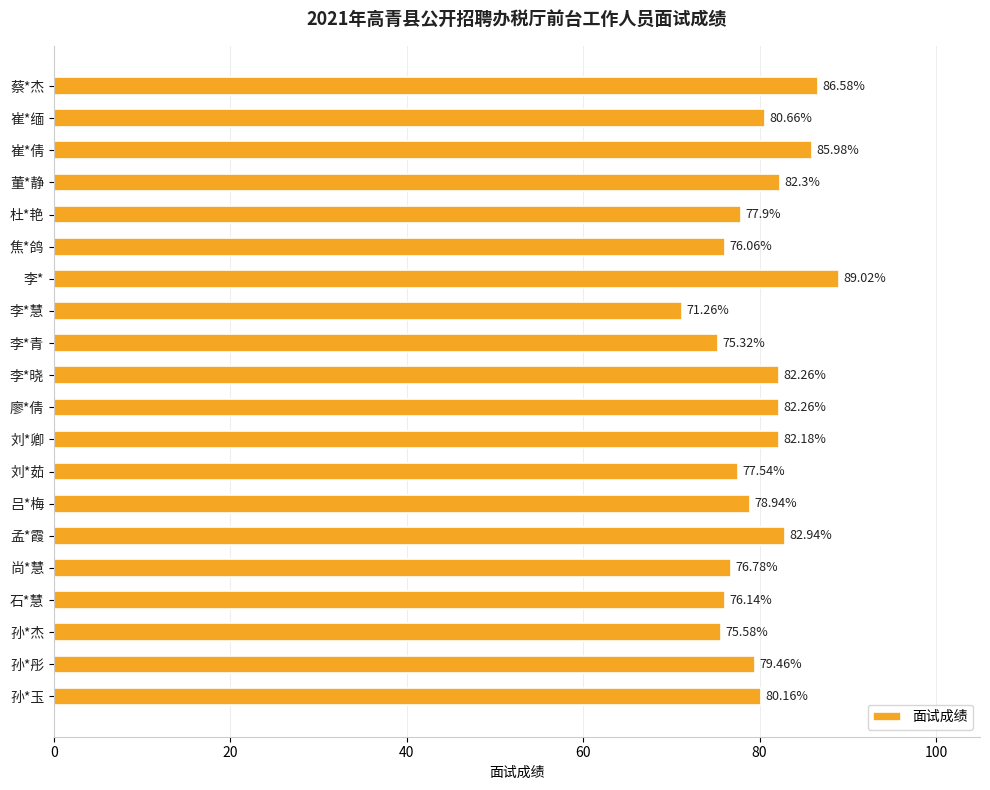

Which category has the lowest value across all series?

李*慧